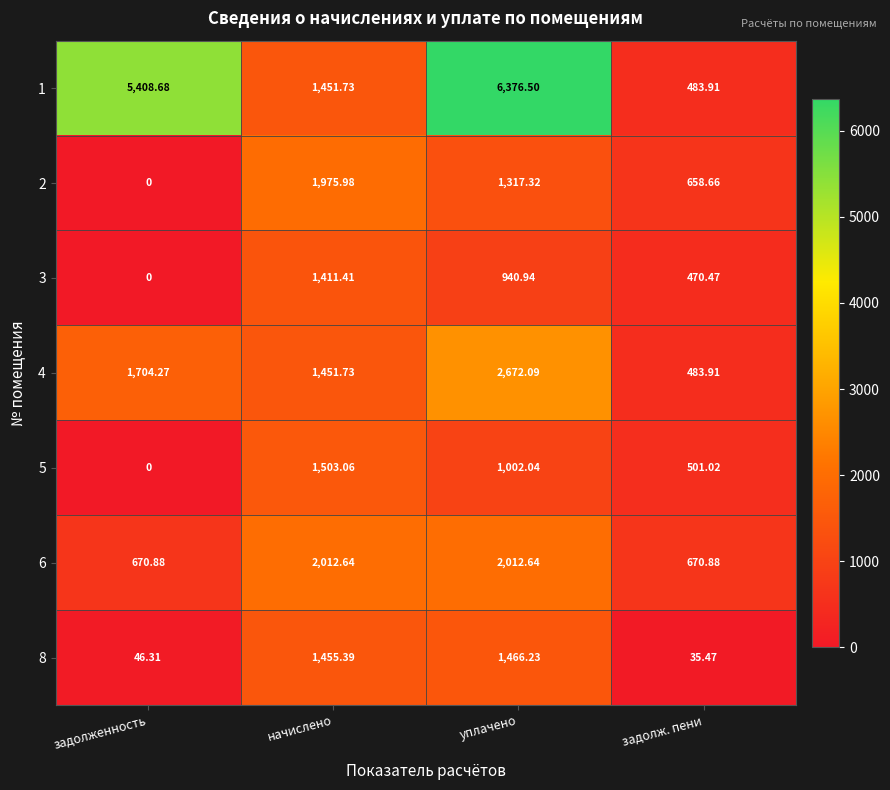

At which label is 1 closest to 3430?

начислено